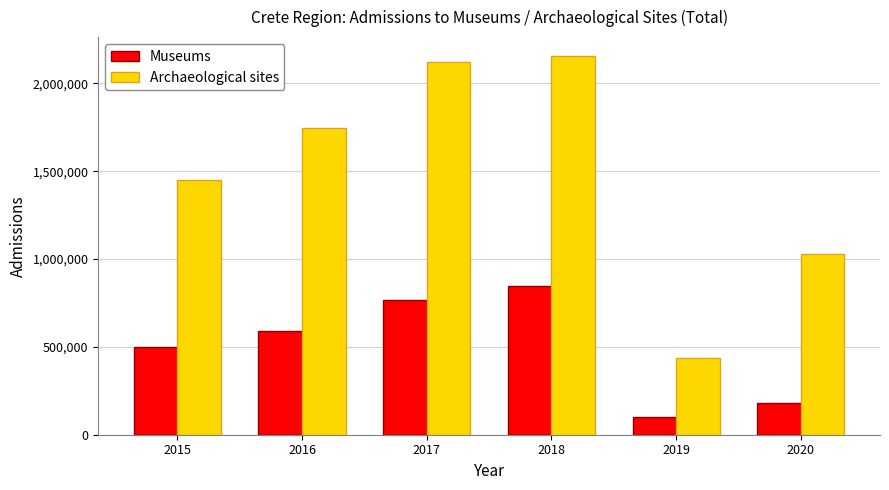

Between 2018 and 2019, which series saw the biggest shift?

Archaeological sites